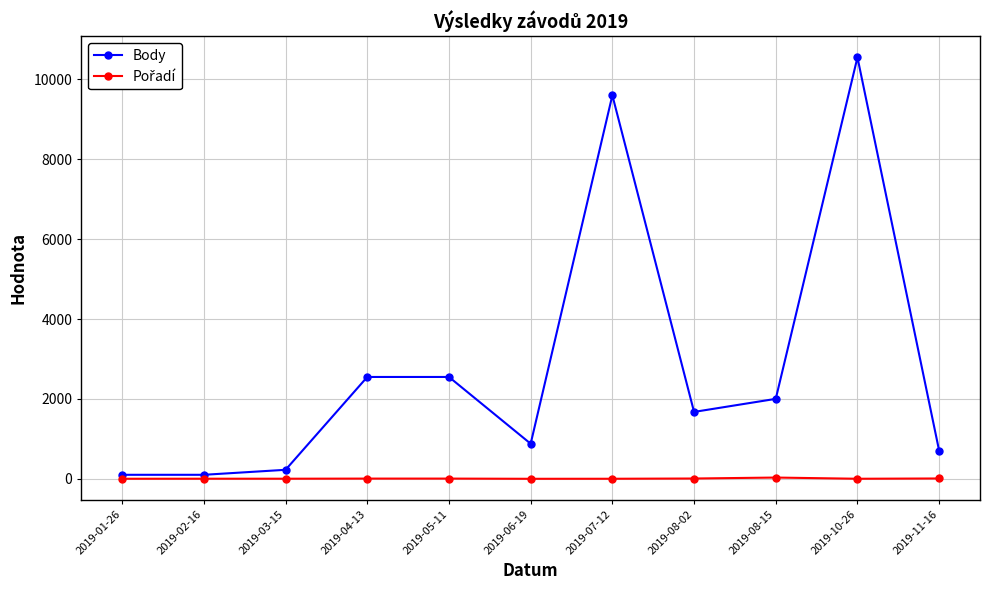

At which category is the sum across all series the highest?

2019-10-26